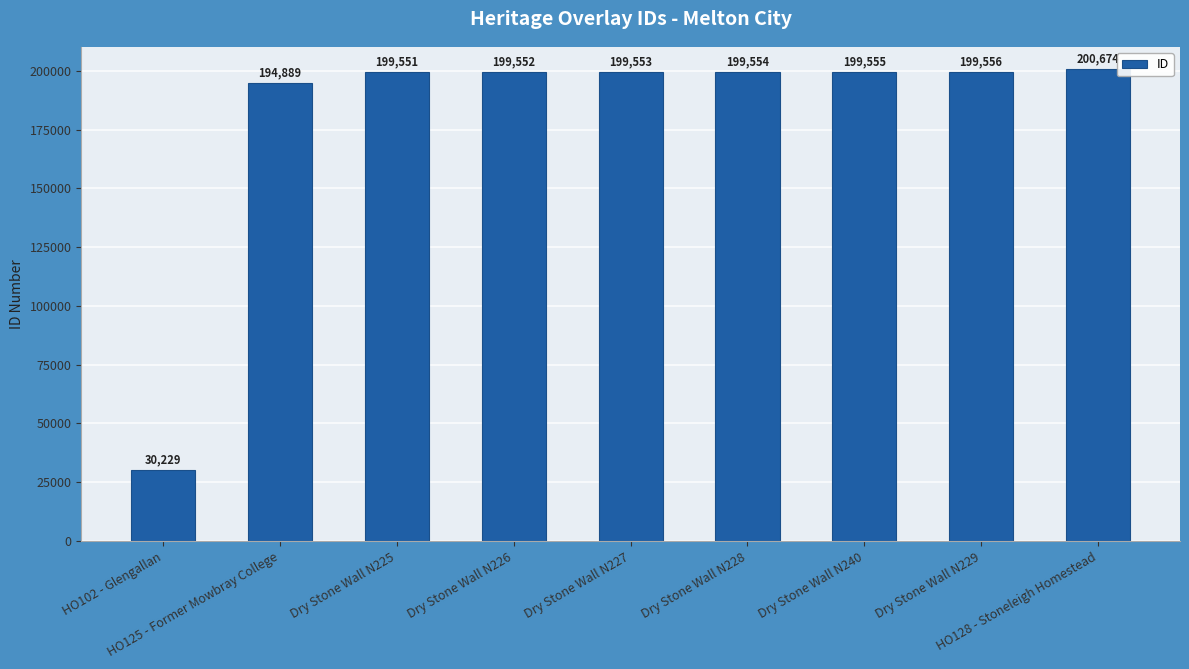

Between HO102 - Glengallan and Dry Stone Wall N240, which is larger?

Dry Stone Wall N240